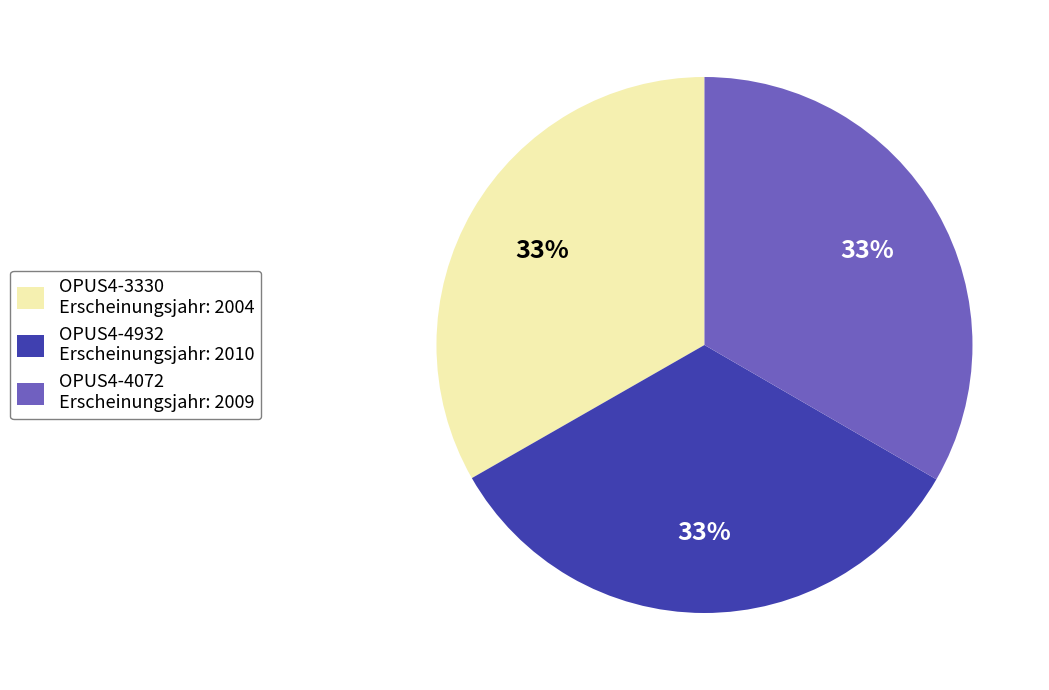

To the nearest percent, what is the average slice percentage?

33%